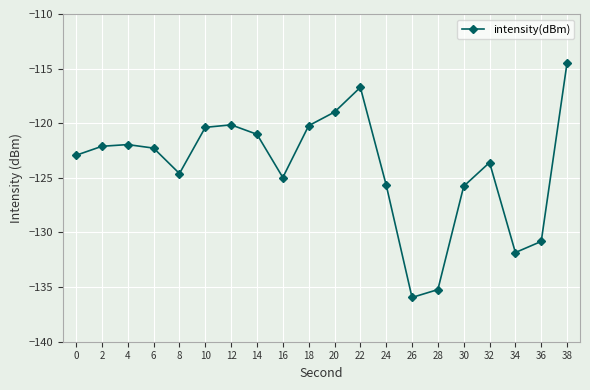

Is this an area chart (filled region under the line)?

No